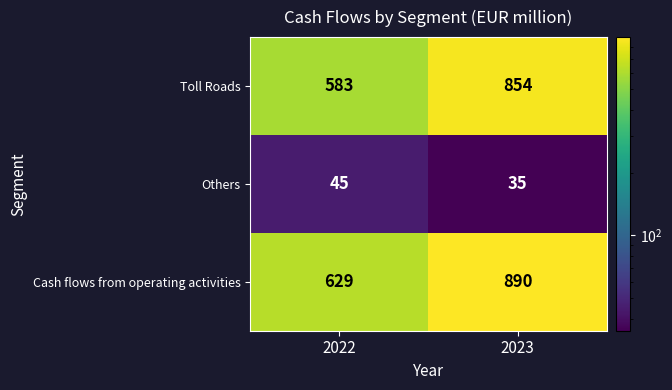

What is the difference between the highest and lowest values at 2023?

855